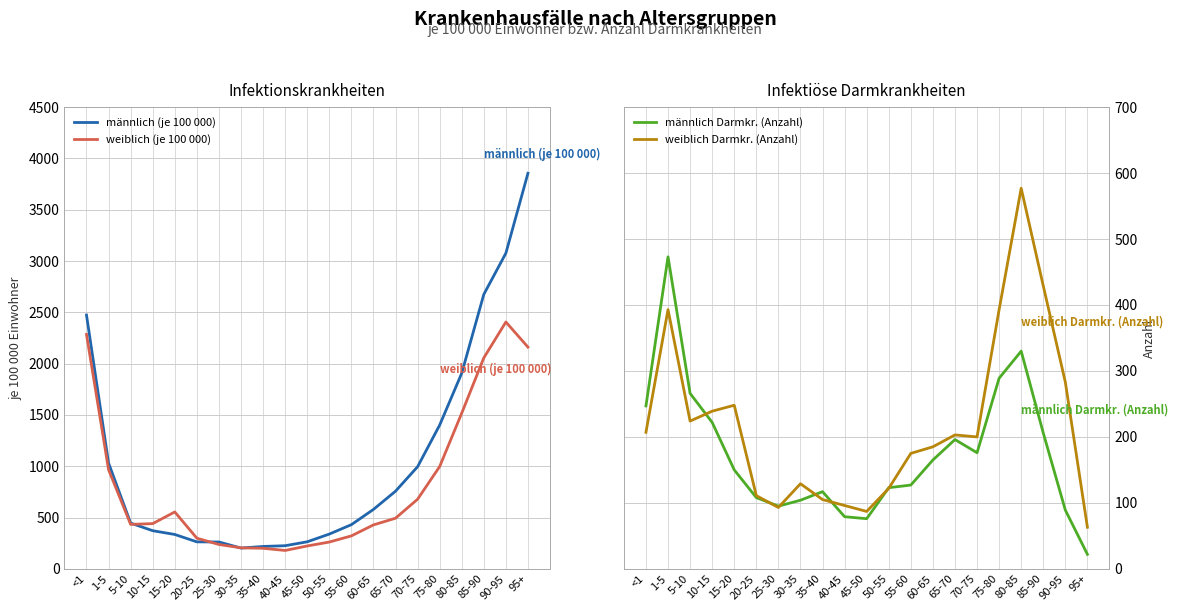

Reading left to right, list all the values displayed in this chart.

männlich (je 100 000): 2473.4	1031.2	445.7	371.5	334.9	262.9	261.7	202.3	218.0	225.3	263.5	338.6	430.3	579.0	756.6	995.1	1400.7	1906.6	2674.7	3076.5	3855.3
weiblich (je 100 000): 2284.9	966.3	433.1	440.6	554.3	298.5	237.3	204.6	200.3	179.0	222.8	261.1	320.9	428.0	493.3	678.2	996.9	1517.4	2056.1	2405.8	2160.8
männlich Darmkr. (Anzahl): 247.0	473.0	266.0	222.0	150.0	108.0	95.0	104.0	117.0	79.0	76.0	123.0	127.0	165.0	196.0	176.0	289.0	330.0	206.0	89.0	22.0
weiblich Darmkr. (Anzahl): 207.0	393.0	224.0	239.0	248.0	111.0	93.0	129.0	105.0	96.0	87.0	122.0	175.0	185.0	203.0	200.0	393.0	577.0	429.0	283.0	63.0